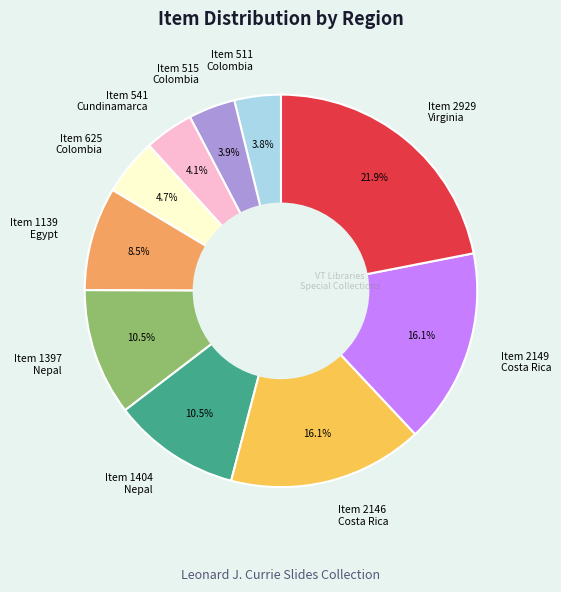

How many slices are in this pie chart?

10